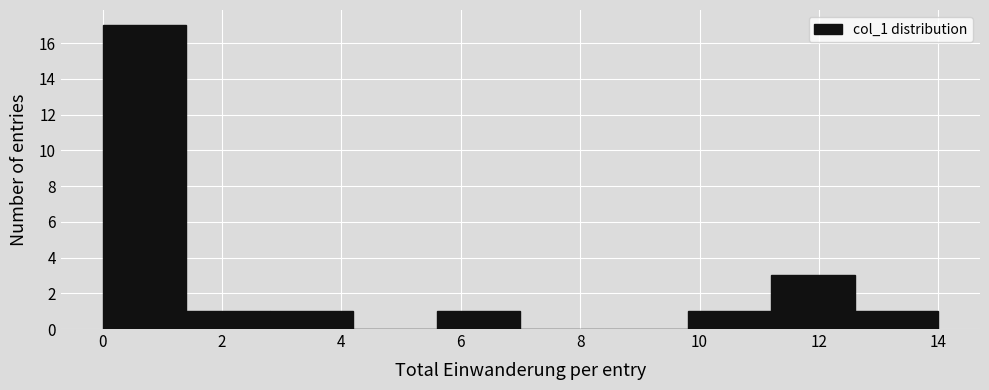

Which range on the x-axis has the tallest bar?

0.0 to 1.4